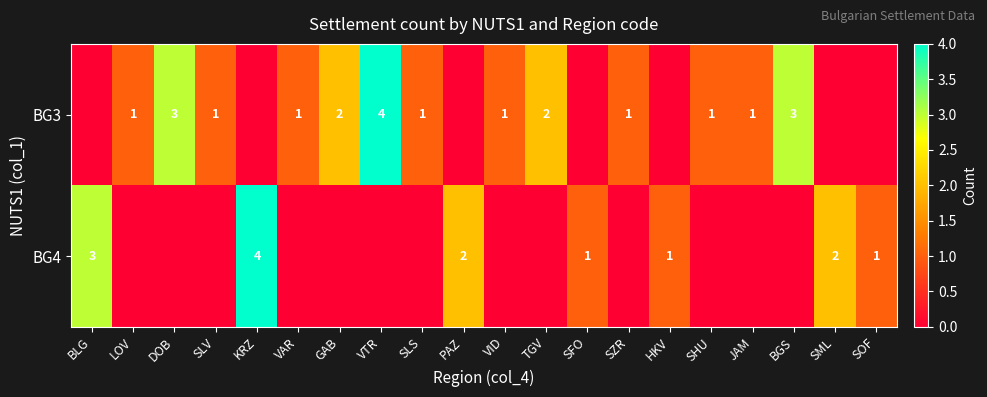

How many data points does each series have?

20